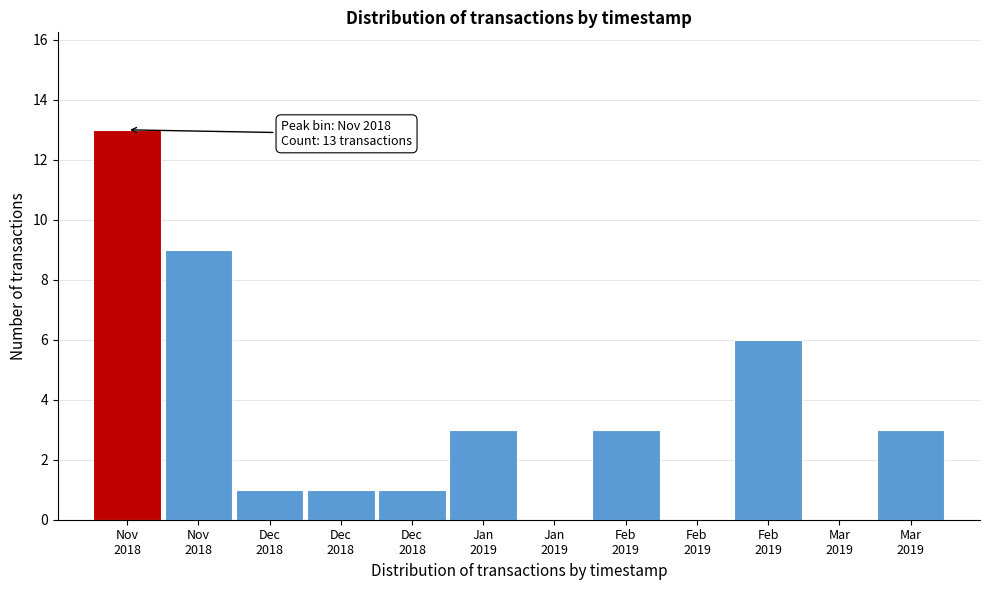

Are the bars horizontal?

No